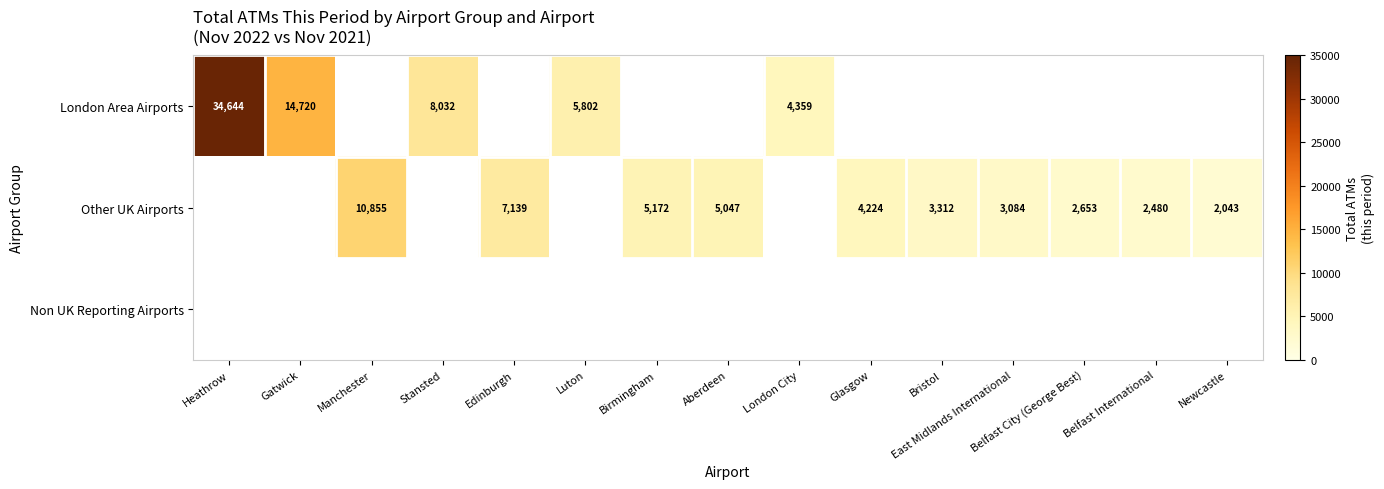

True or false: Other UK Airports has a value of 2480 at Belfast International.

True